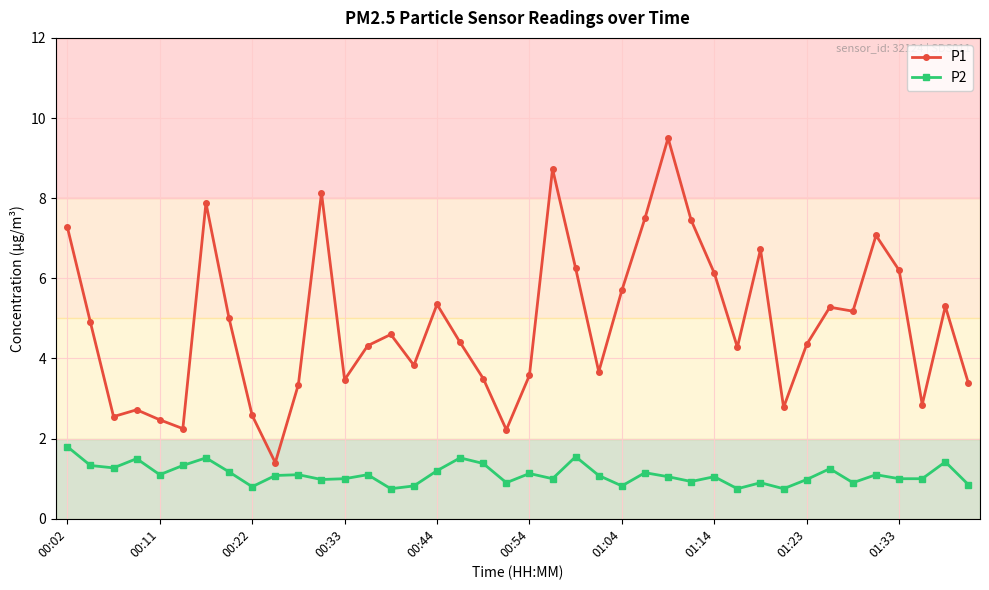

What is the value of the P2 point at the 2nd from the left?

1.3